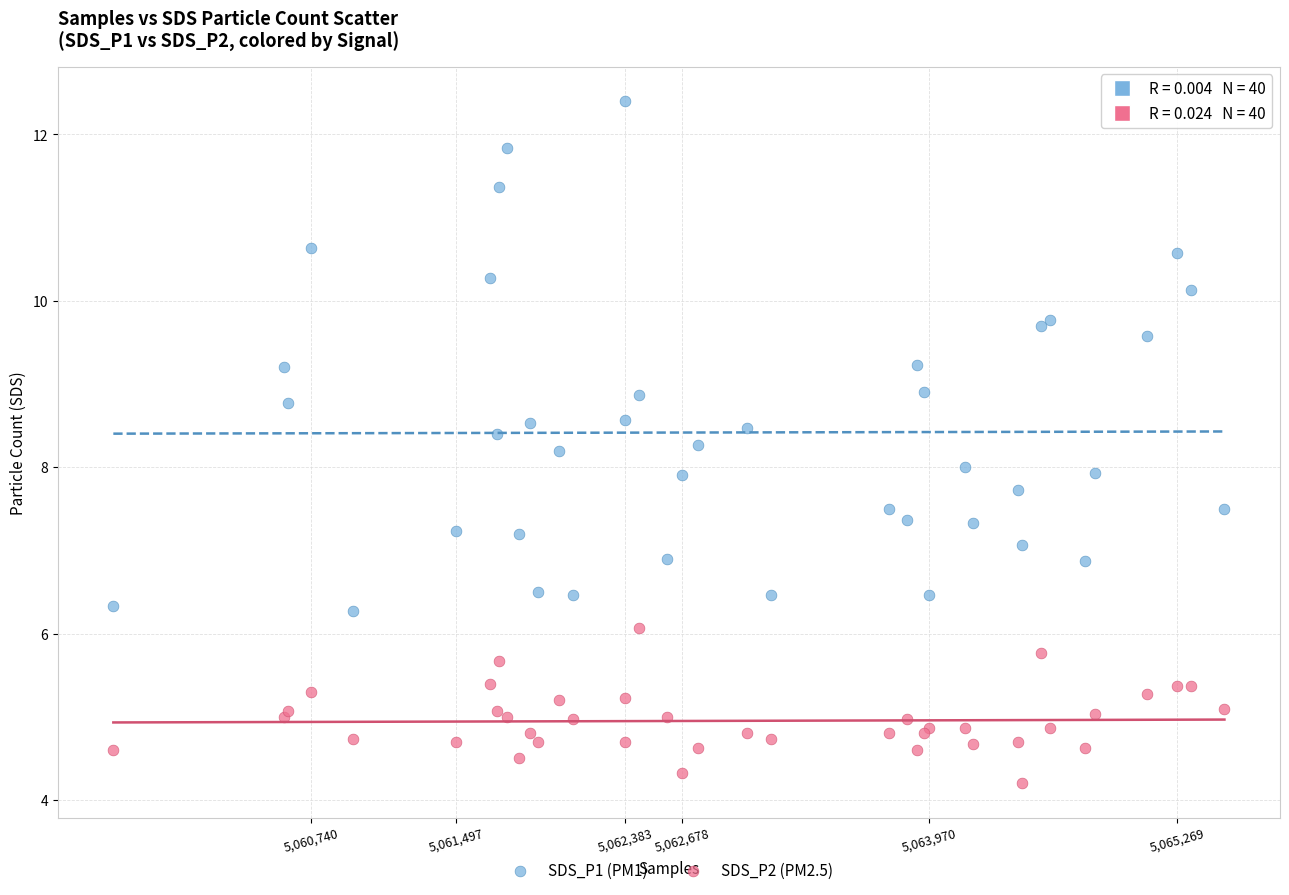

What is the X range (max minus min) for the scatter plot?

5812.0